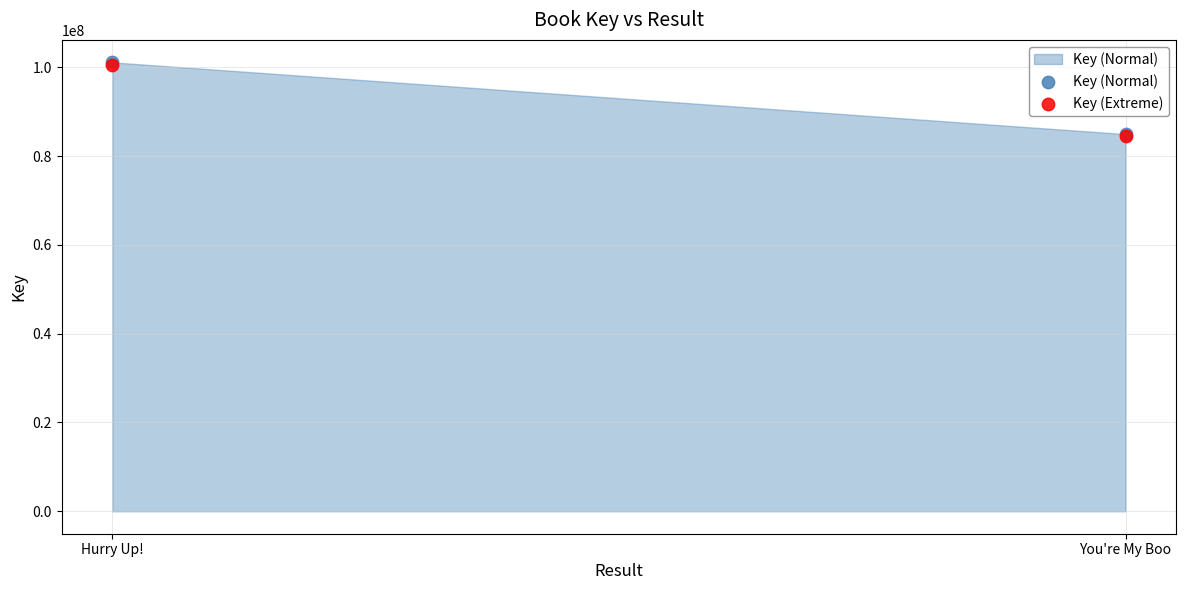

Which series has the largest Y range (max minus min)?

Key (Normal)